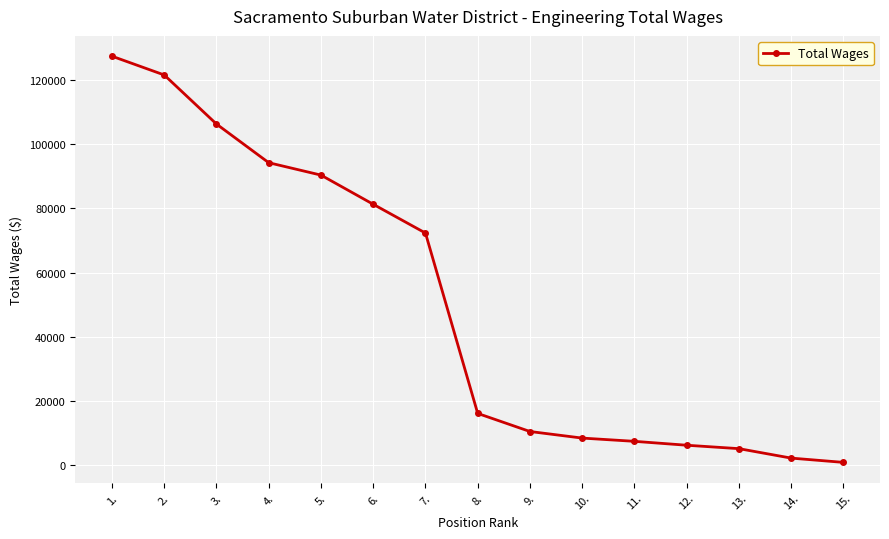

What is the value of the 10th point from the left?

8290